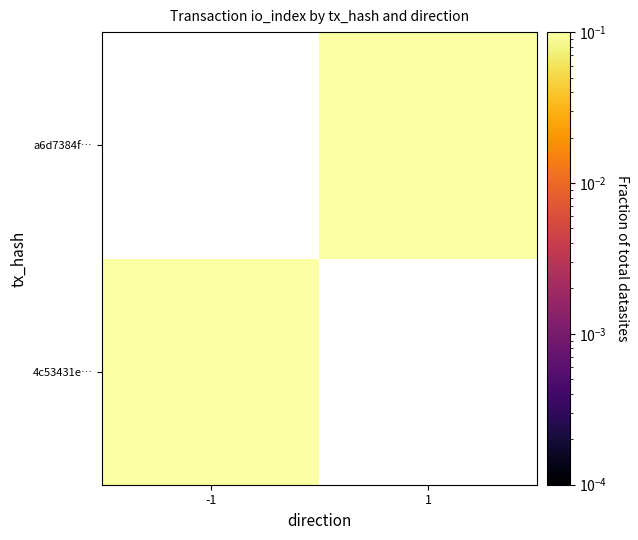

Count the number of data series in this chart.

2